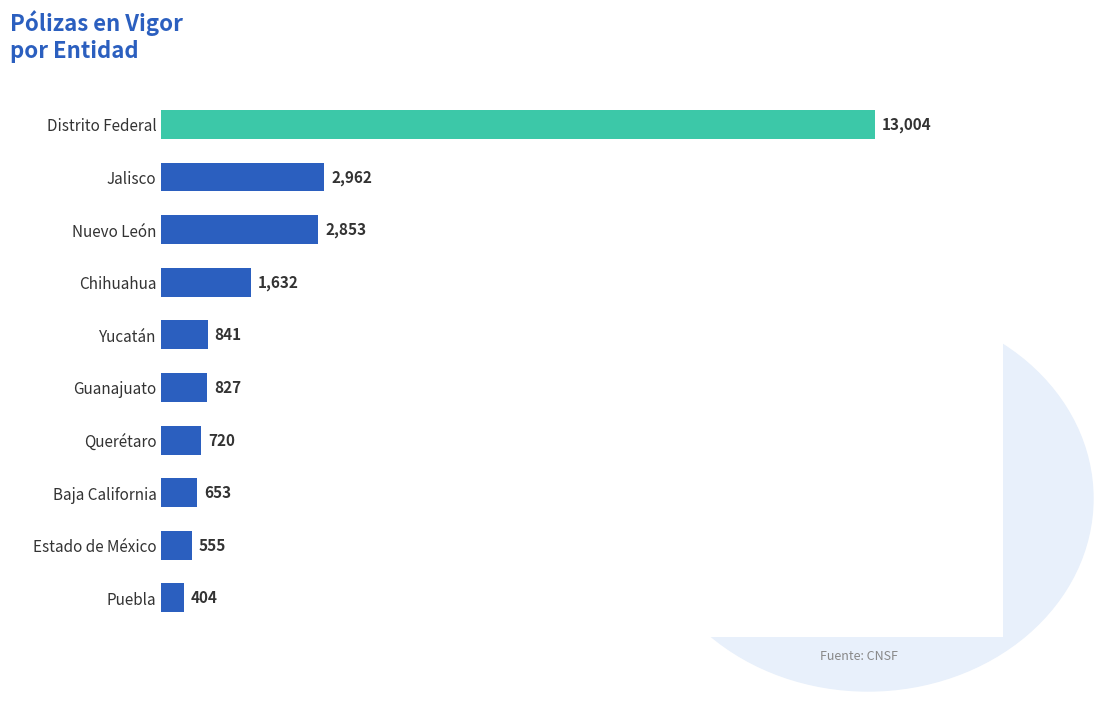

How many series are shown in this chart?

1